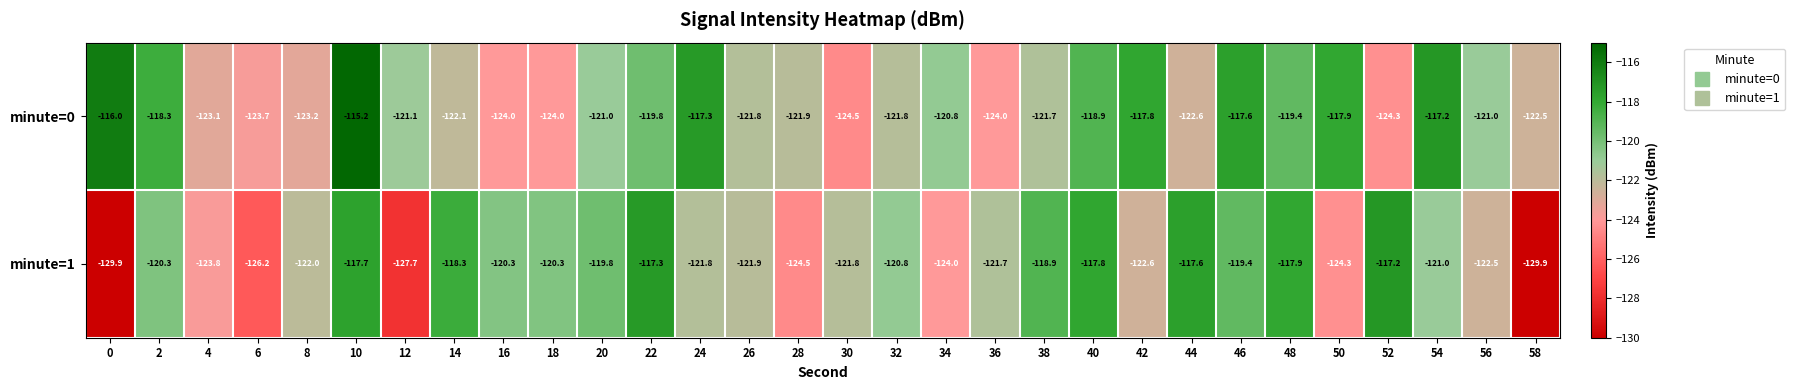

Where is minute=1 nearest to the value -123?

42